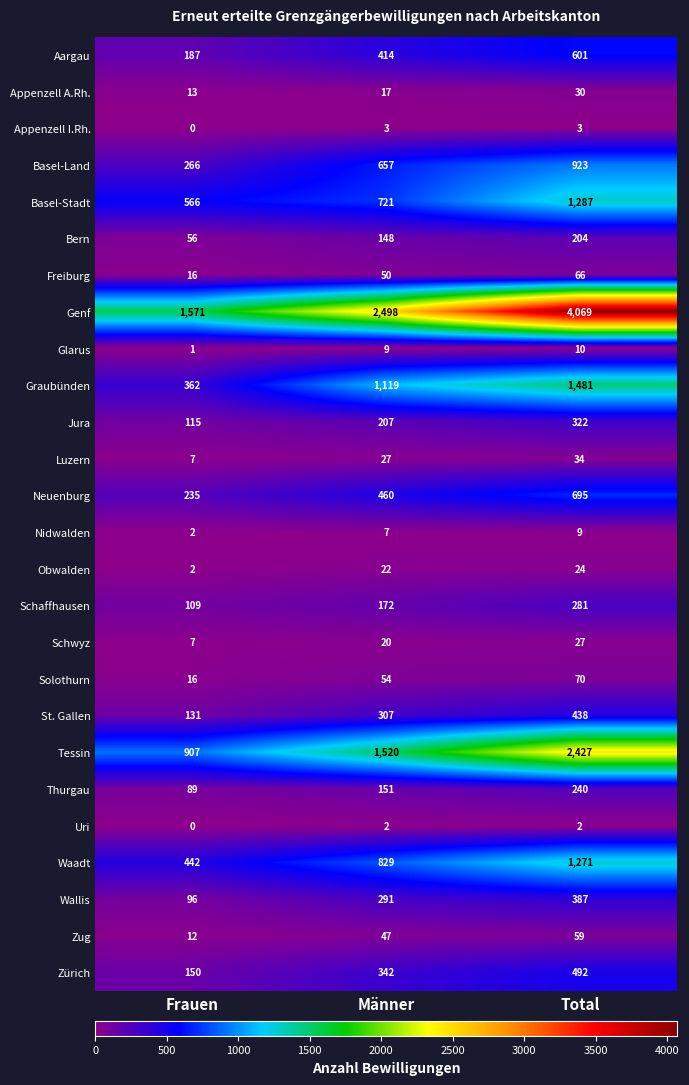

Which label corresponds to the largest value in the chart?

Total